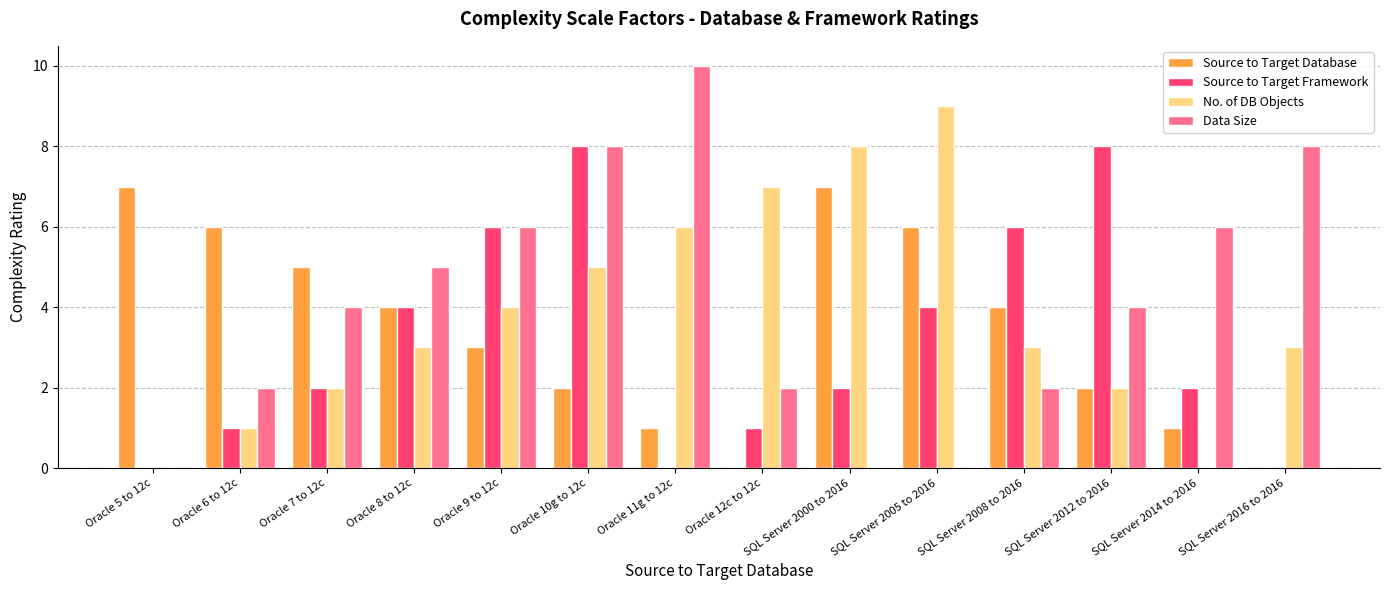

What is the spread (max minus min) of values at SQL Server 2016 to 2016?

8